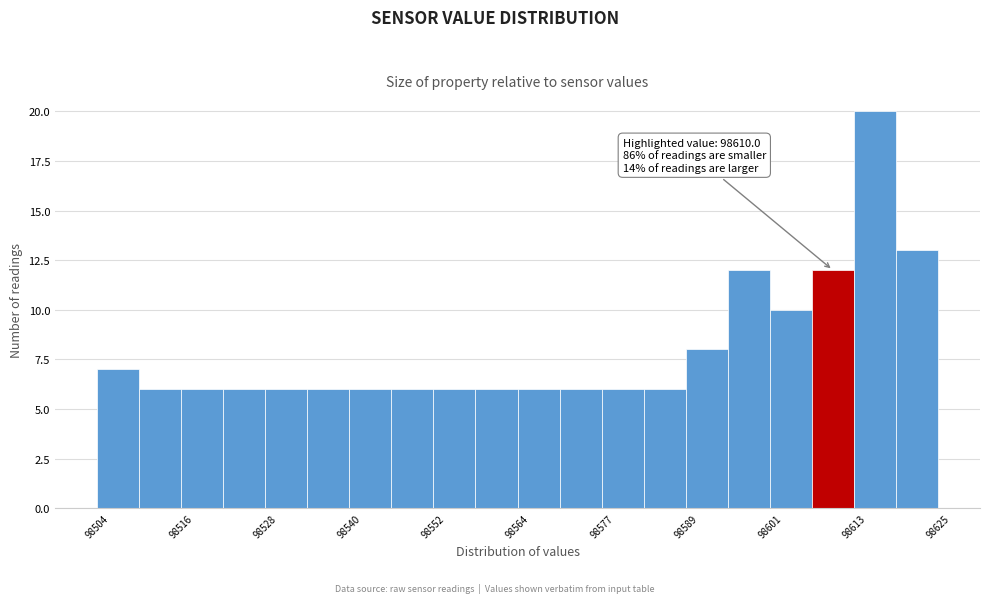

Around what value on the x-axis is the tallest bar? Give the approximate position of its centre, as read against the axis.

98616